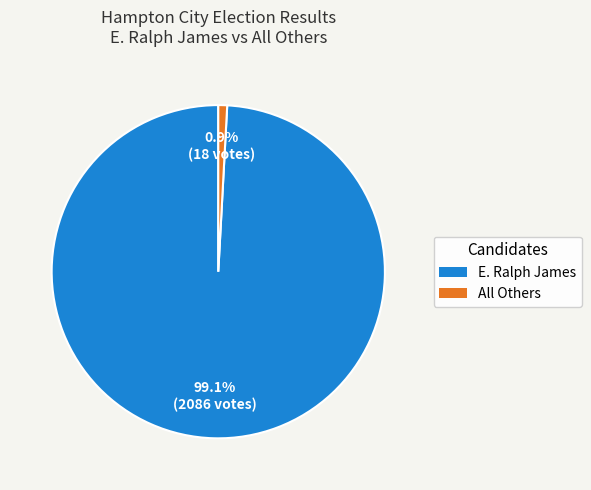

To the nearest percent, what is the difference between the largest and smallest slice percentages?

98%